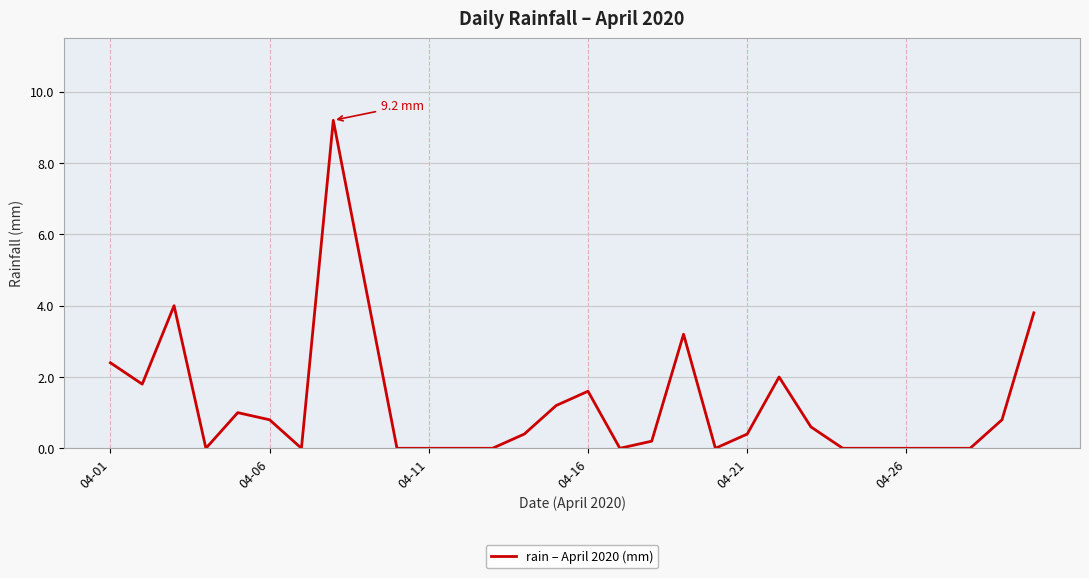

What is the difference between the maximum and minimum values?

9.2